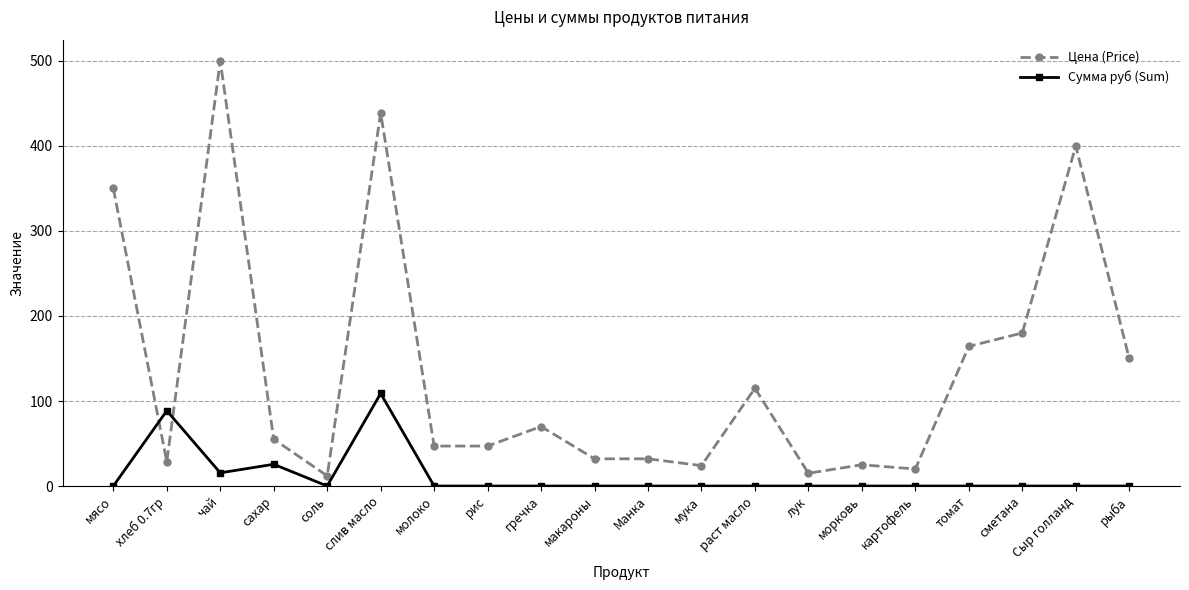

Which series has the largest total across all categories?

Цена (Price)